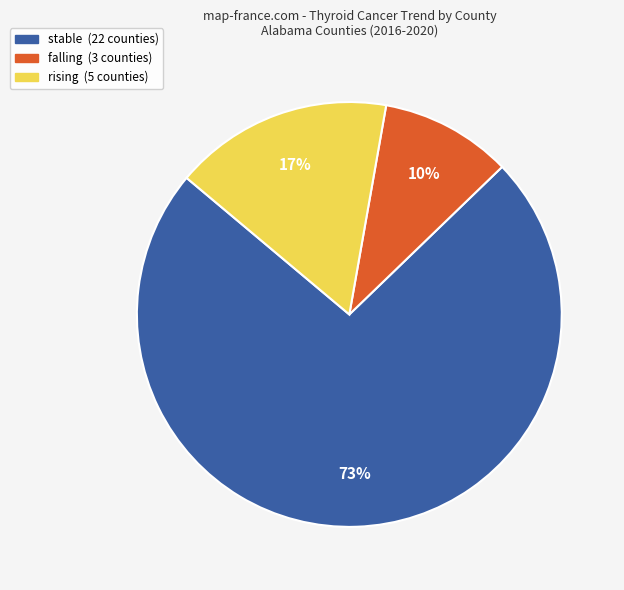

How many slices are in this pie chart?

3